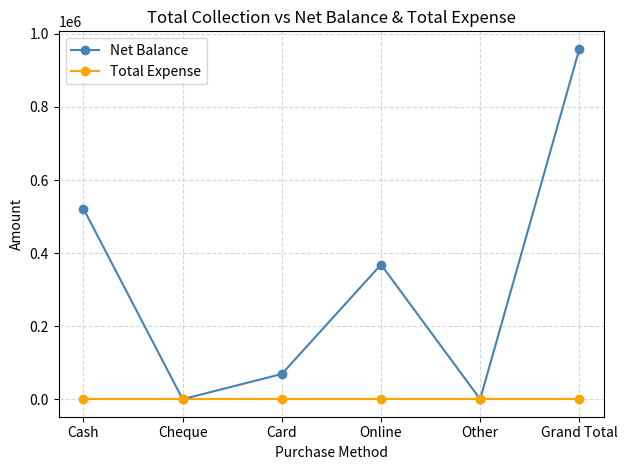

What is the approximate value of Net Balance at Card?

69000